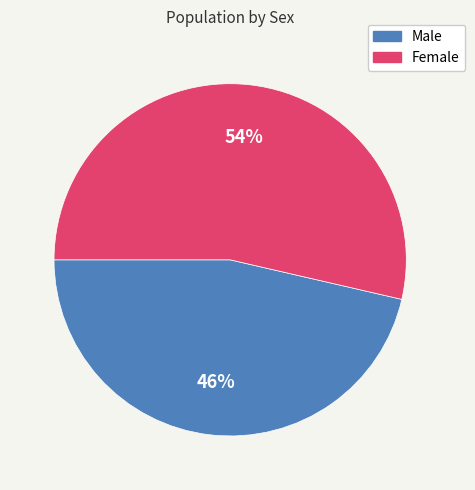

Is it true that Female is 54% of the pie?

True